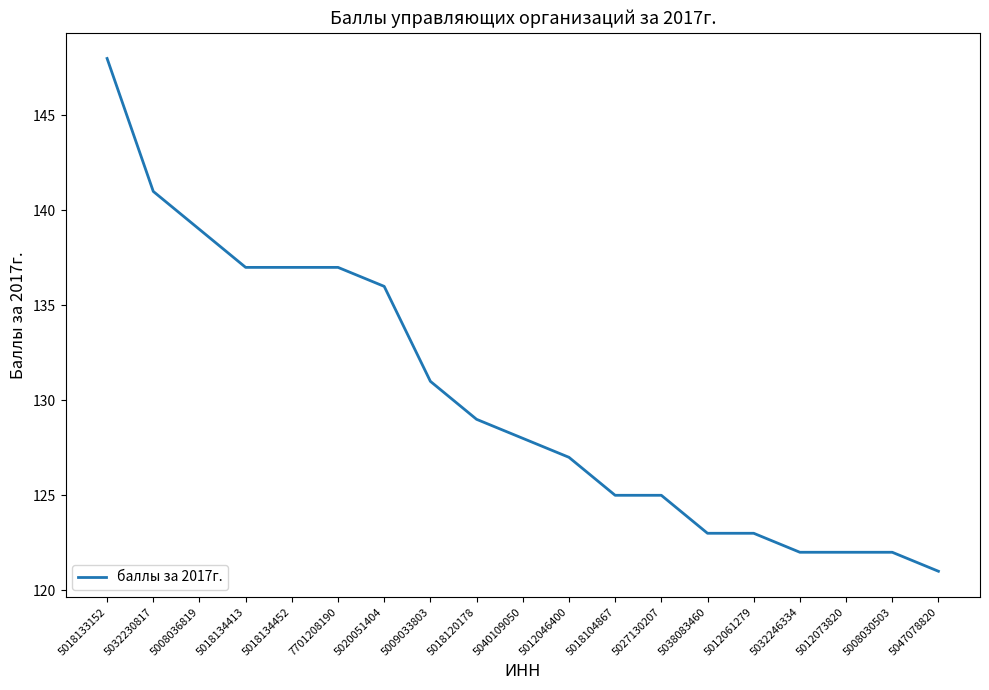

The chart shows a value of 136 at 5020051404. True or false?

True